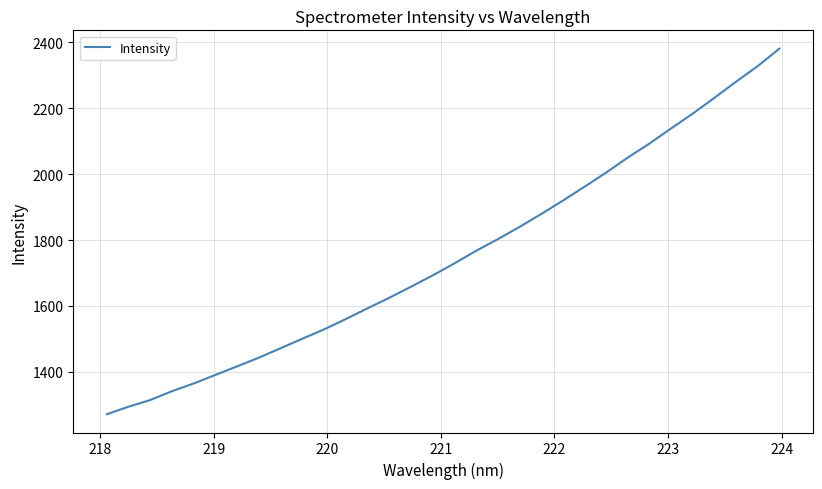

What is the maximum value shown in the chart?

2381.4